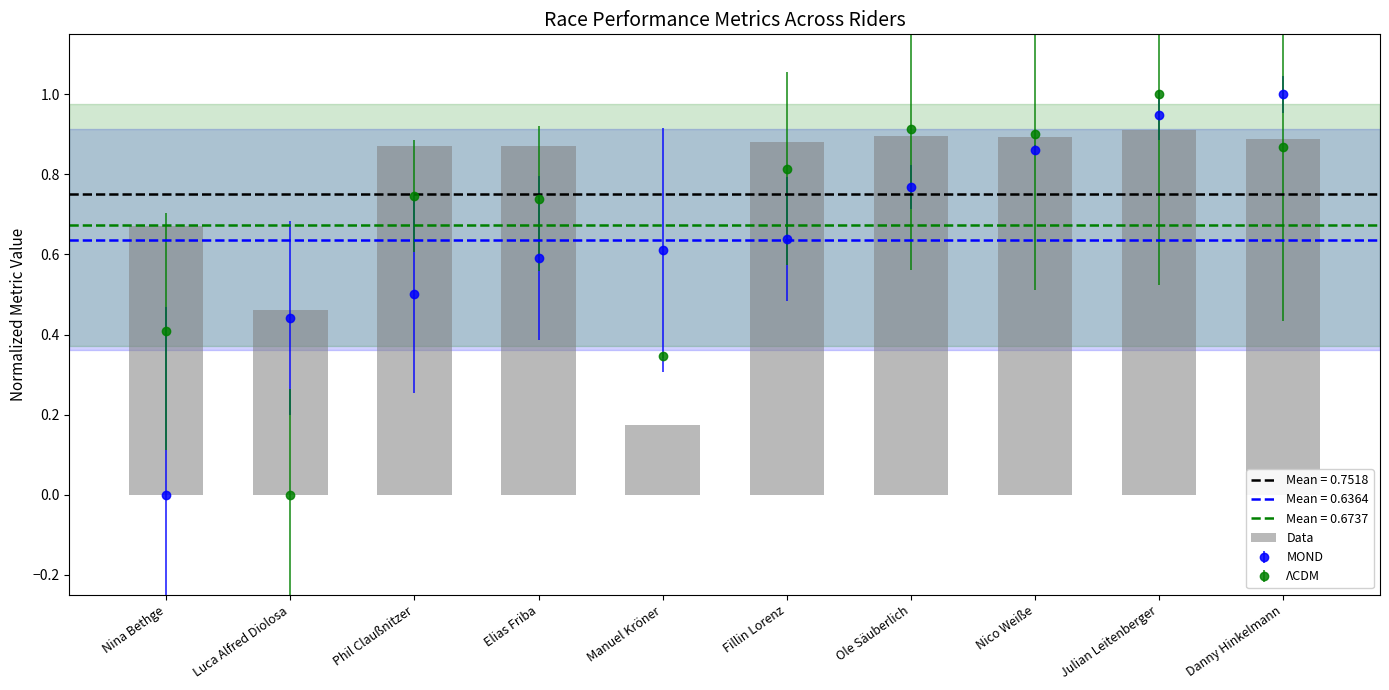

List the labels in order of value, smallest first.

Manuel Kröner, Luca Alfred Diolosa, Nina Bethge, Elias Friba, Phil Claußnitzer, Fillin Lorenz, Danny Hinkelmann, Nico Weiße, Ole Säuberlich, Julian Leitenberger